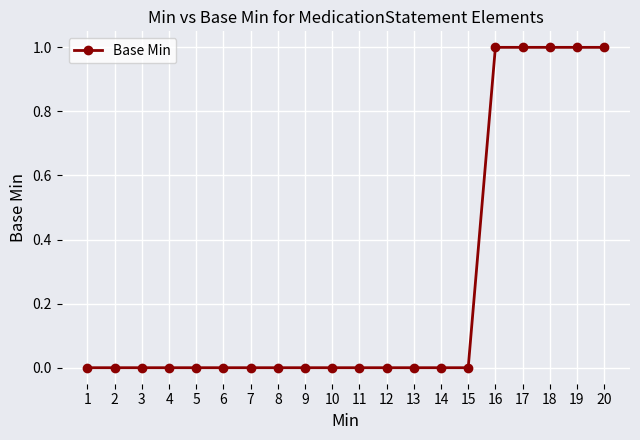

What is the sum of the values at 17 and 3?

1